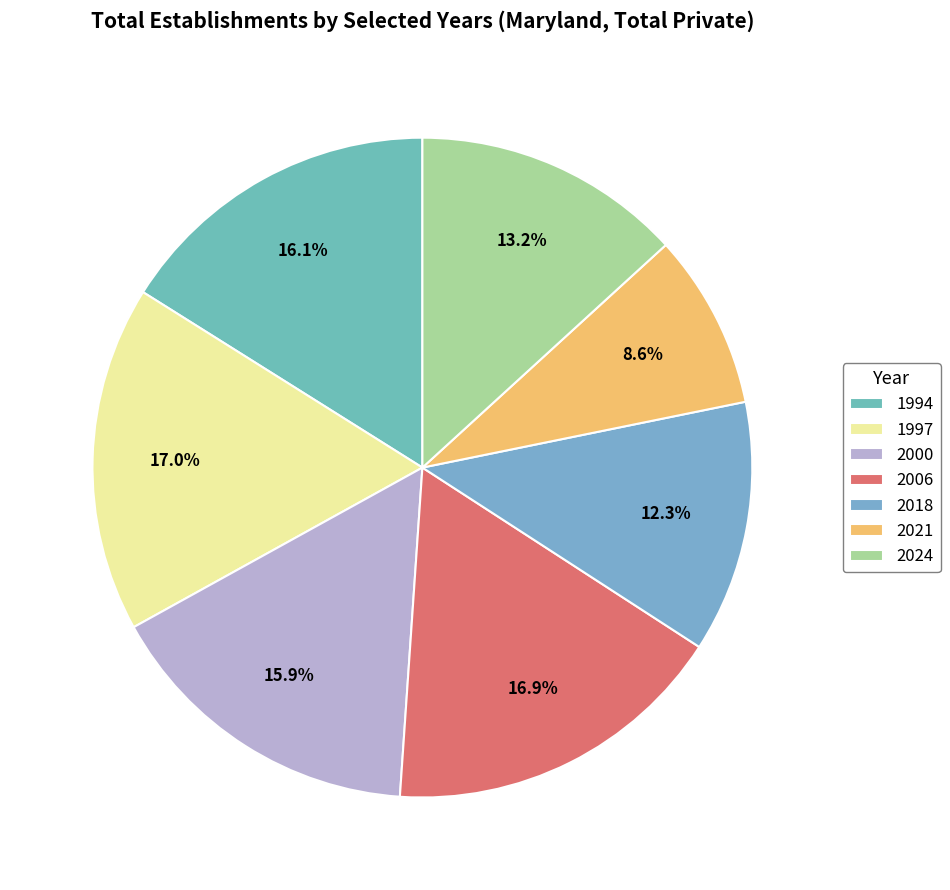

To the nearest percent, what portion does 2006 represent?

17%